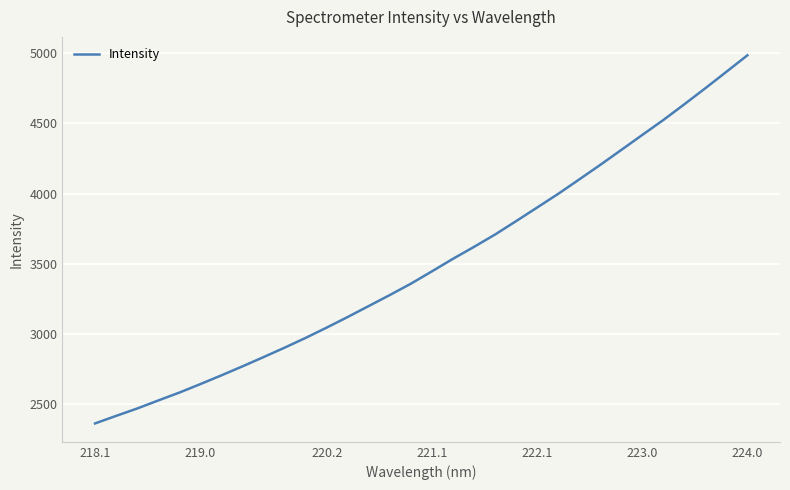

What is the difference between the maximum and minimum values?

2619.7